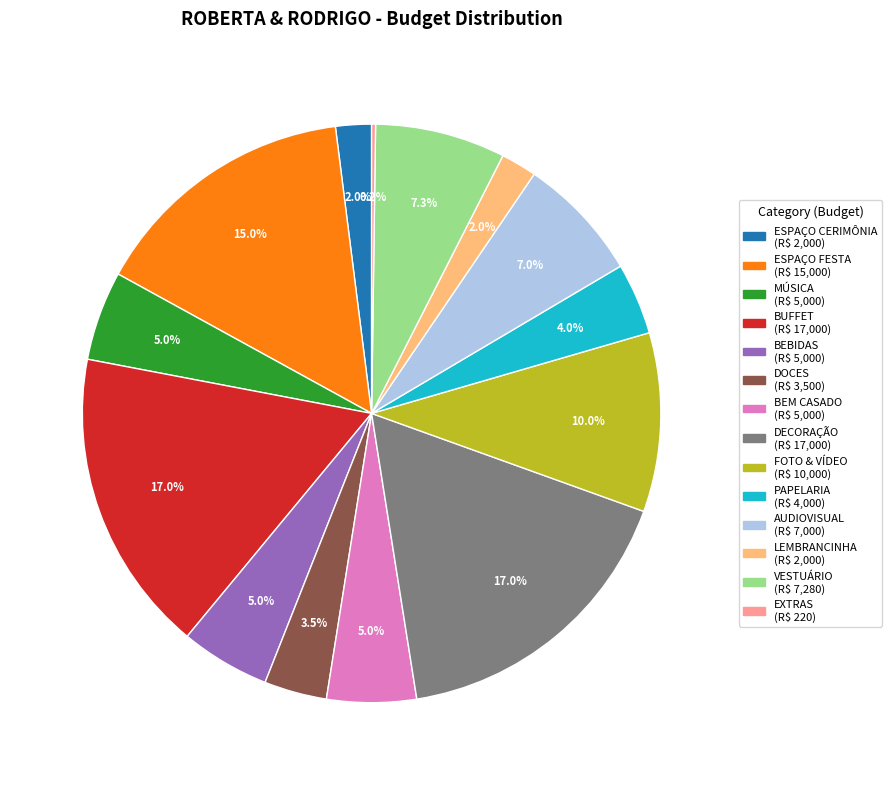

What is the total percentage of VESTUÁRIO and BEM CASADO?

12.3%